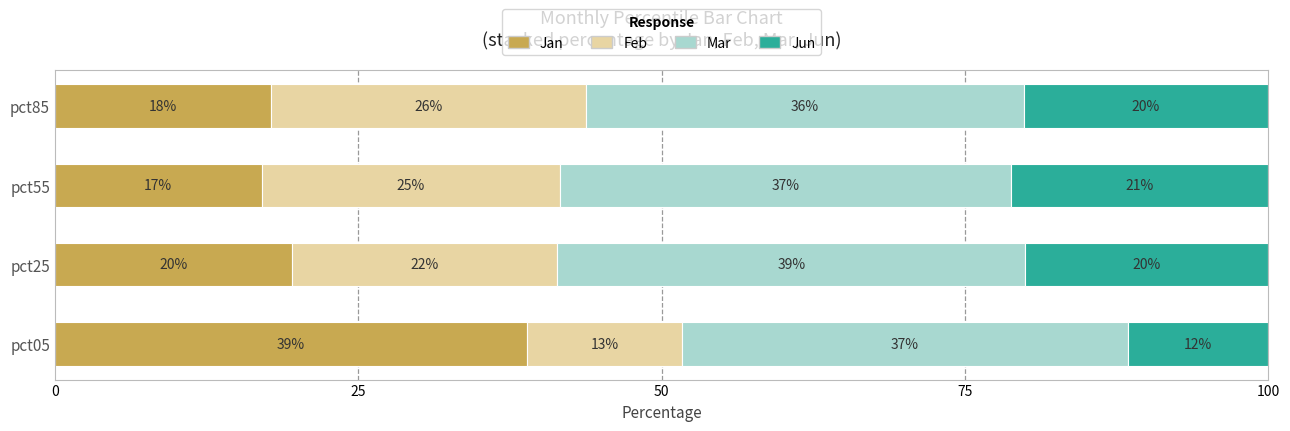

What is the total value across all series at pct55?

100.0